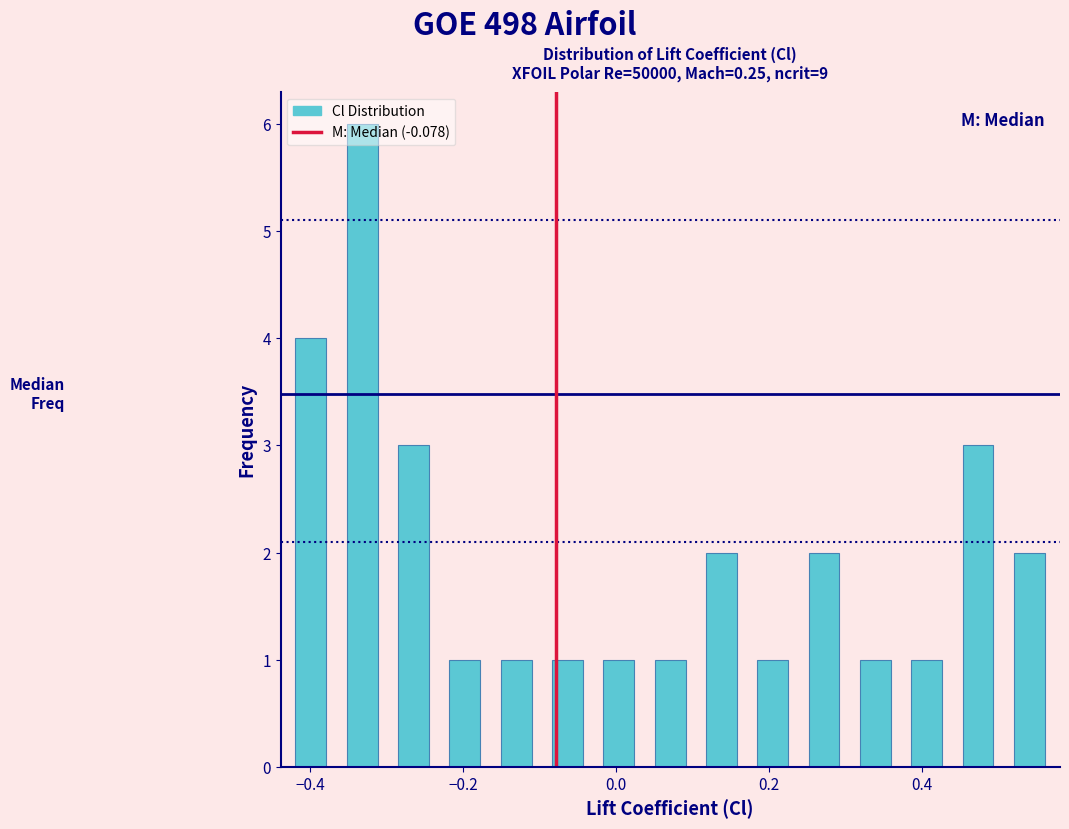

Around what value on the x-axis is the tallest bar? Give the approximate position of its centre, as read against the axis.

-0.34